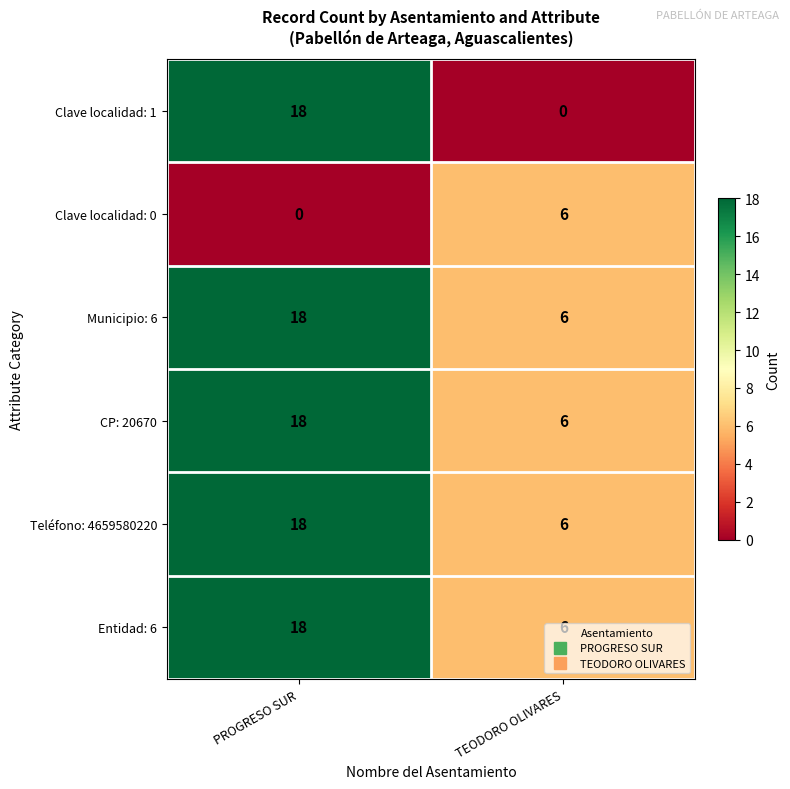

Count the number of data series in this chart.

6